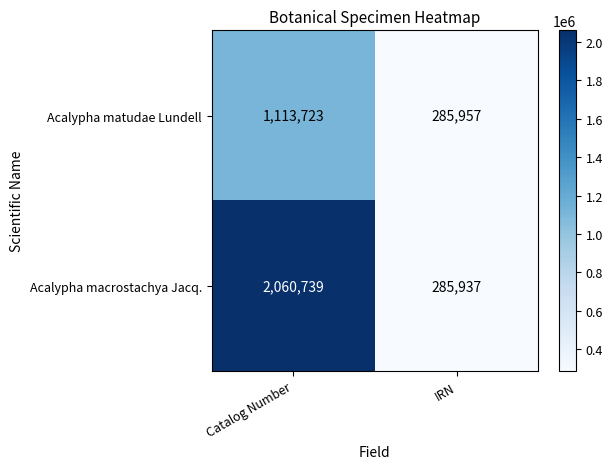

Reading right to left, extract all data points from this chart.

Acalypha matudae Lundell: IRN=285957	Catalog Number=1113723
Acalypha macrostachya Jacq.: IRN=285937	Catalog Number=2060739